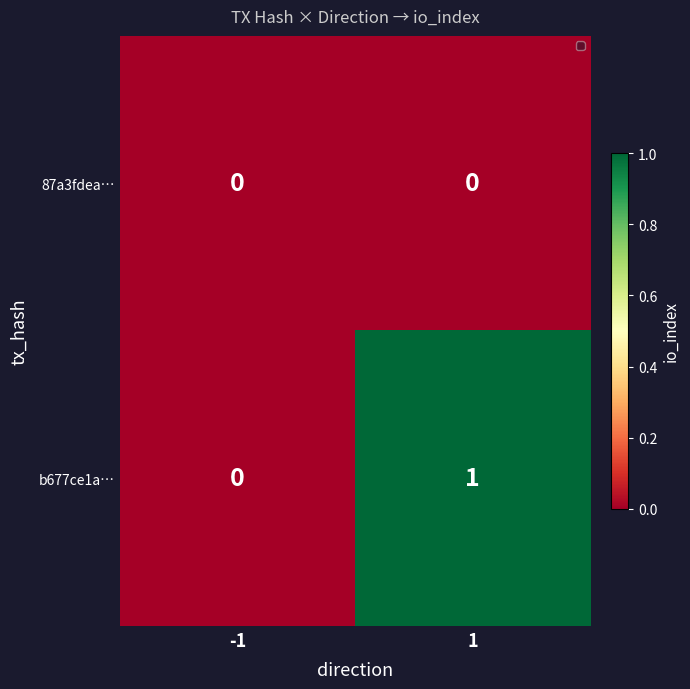

Rank the series at 1 from lowest to highest value.

87a3fdea…, b677ce1a…